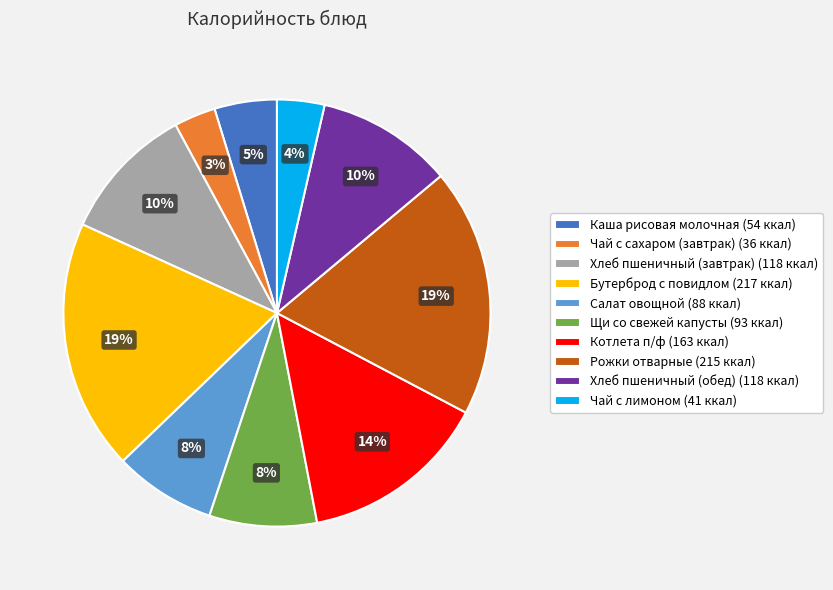

How many slices are in this pie chart?

10